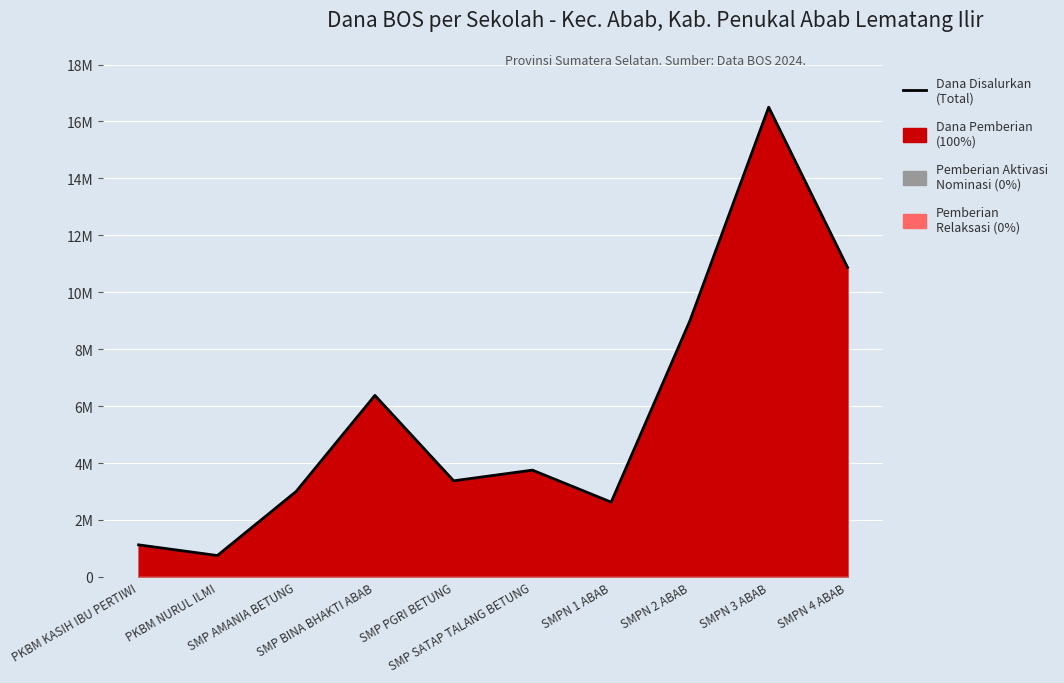

What is the label of the 1st point from the left?

PKBM KASIH IBU PERTIWI